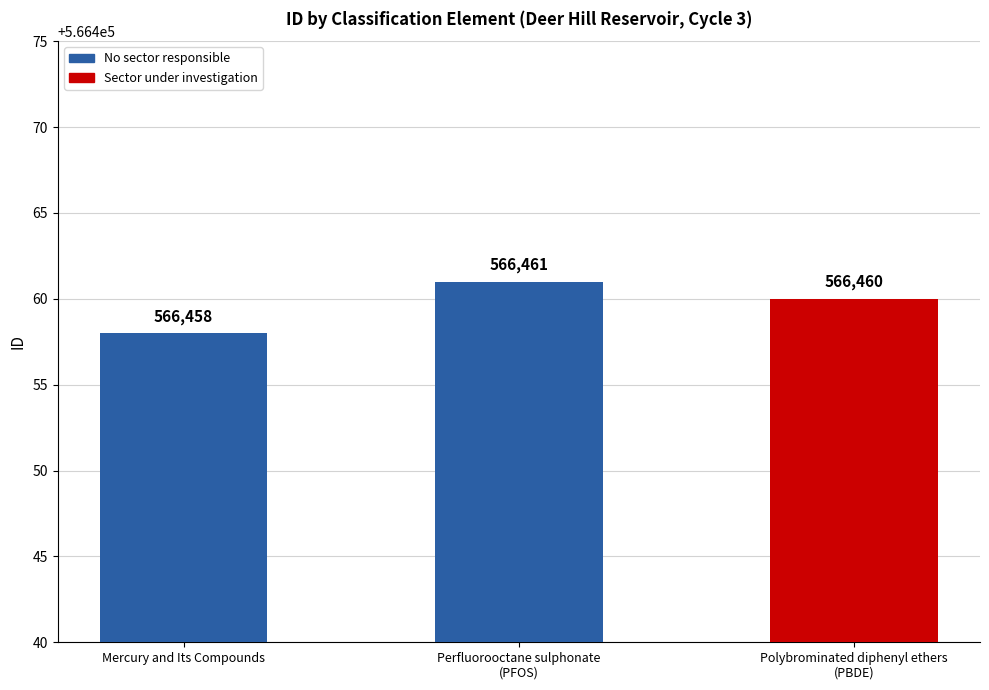

What is the difference between the maximum and minimum values?

3